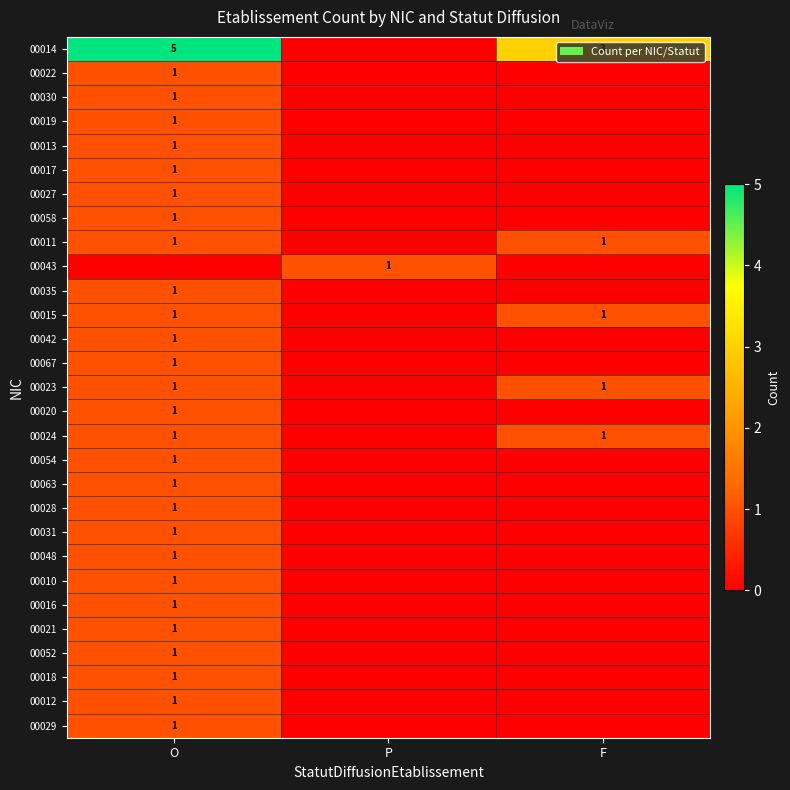

The 00014 series shows 5 at O. True or false?

True